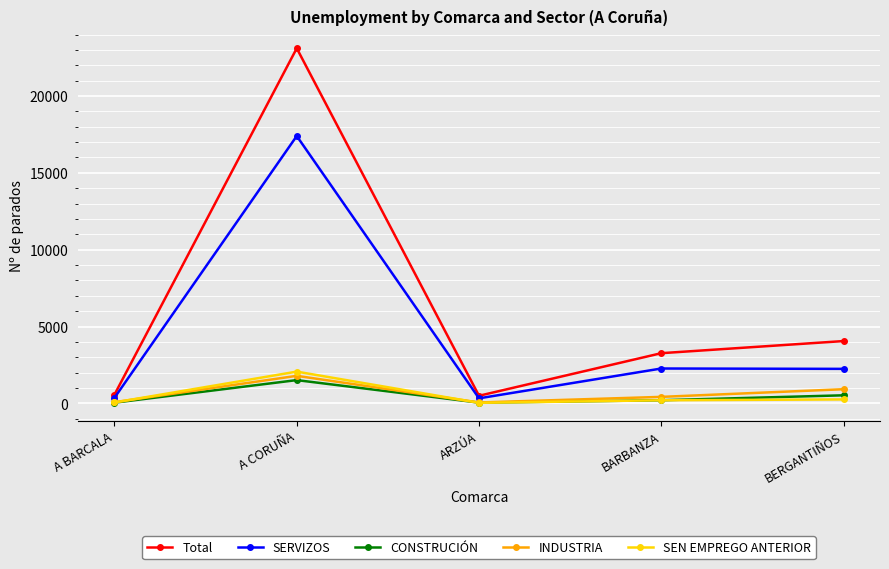

Where is the first local maximum for SEN EMPREGO ANTERIOR?

A CORUÑA